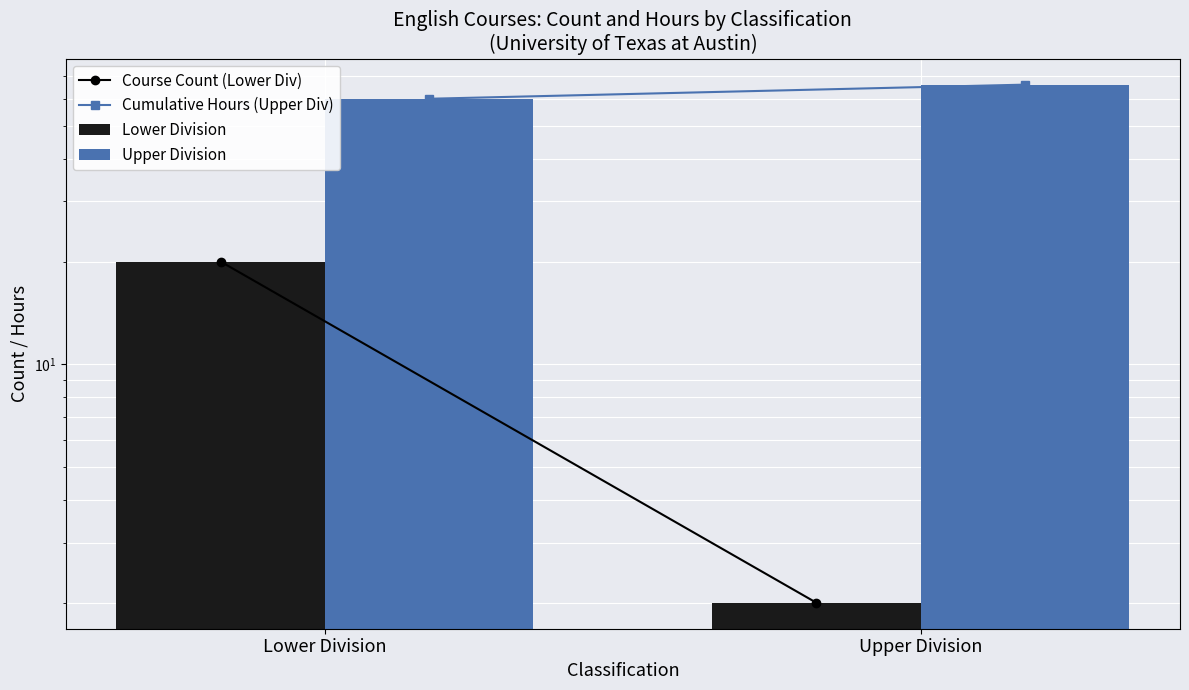

How many data points does each series have?

2